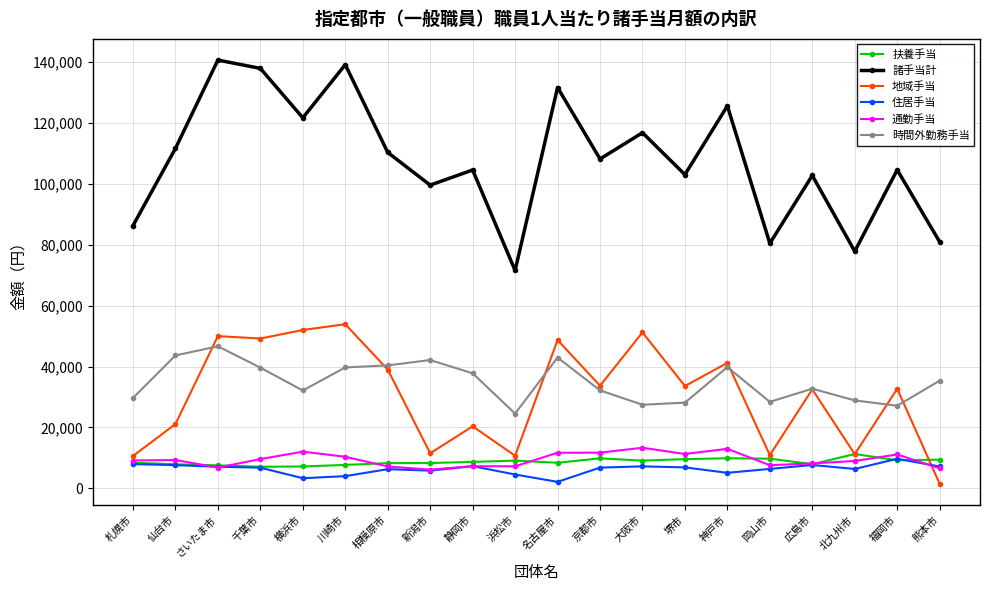

What is the greatest value displayed?

140685